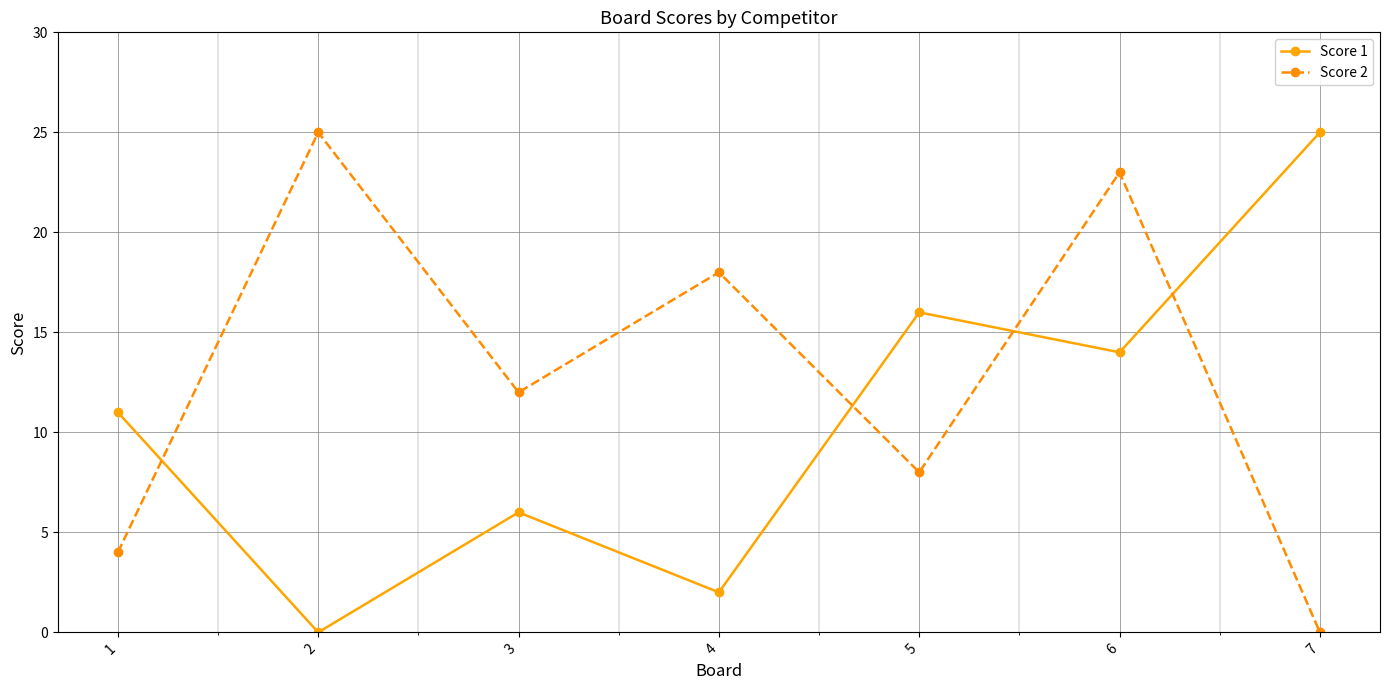

What is the spread (max minus min) of values at 4?

16